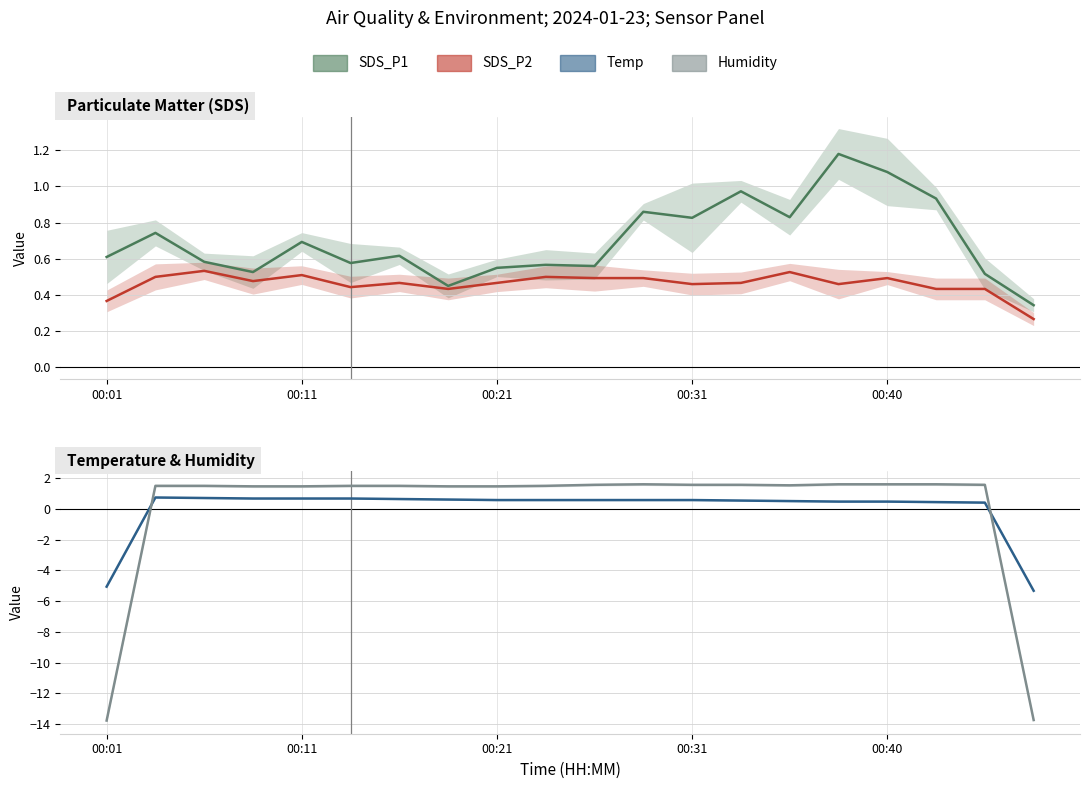

The value of SDS_P2 at 00:21 is 0.5. True or false?

True